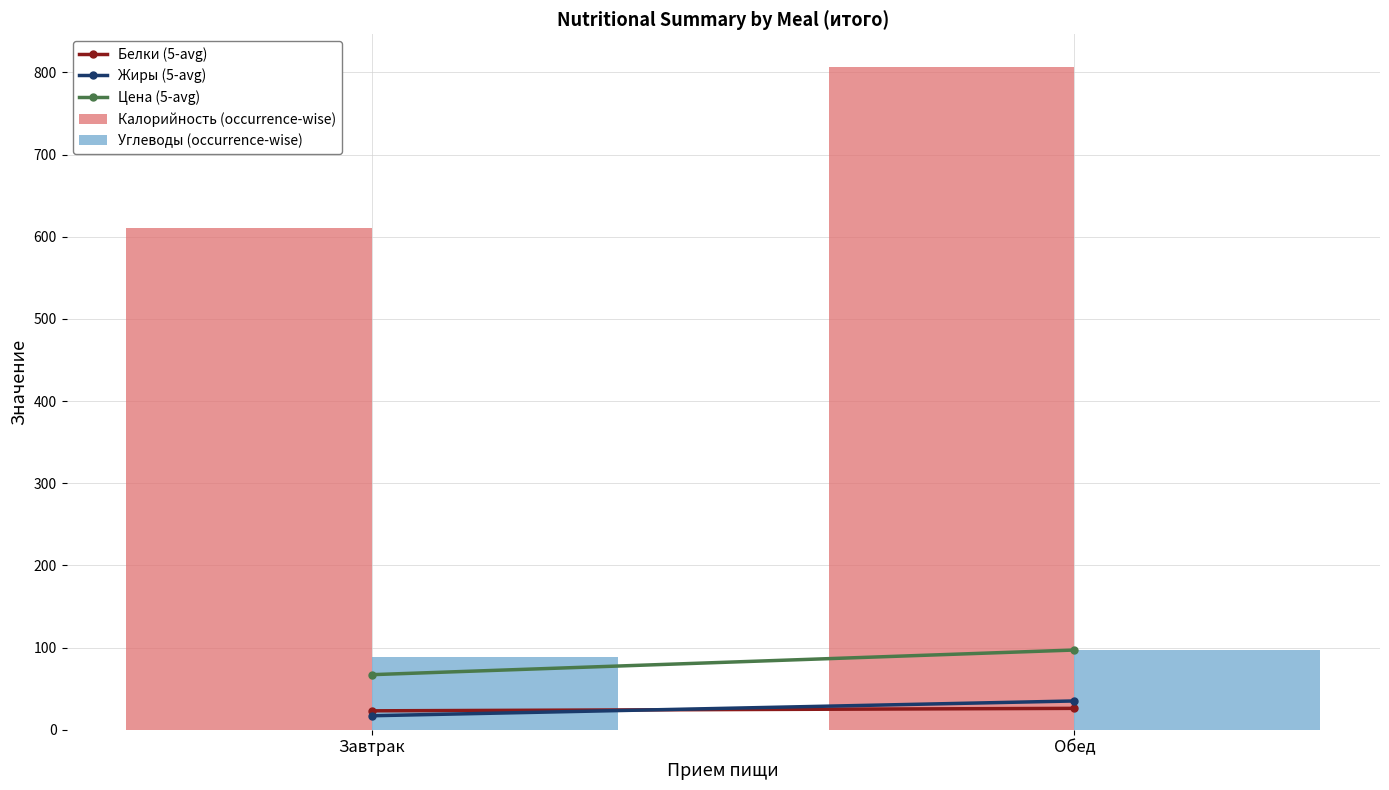

What is the approximate value of Углеводы (occurrence-wise) at Завтрак?

88